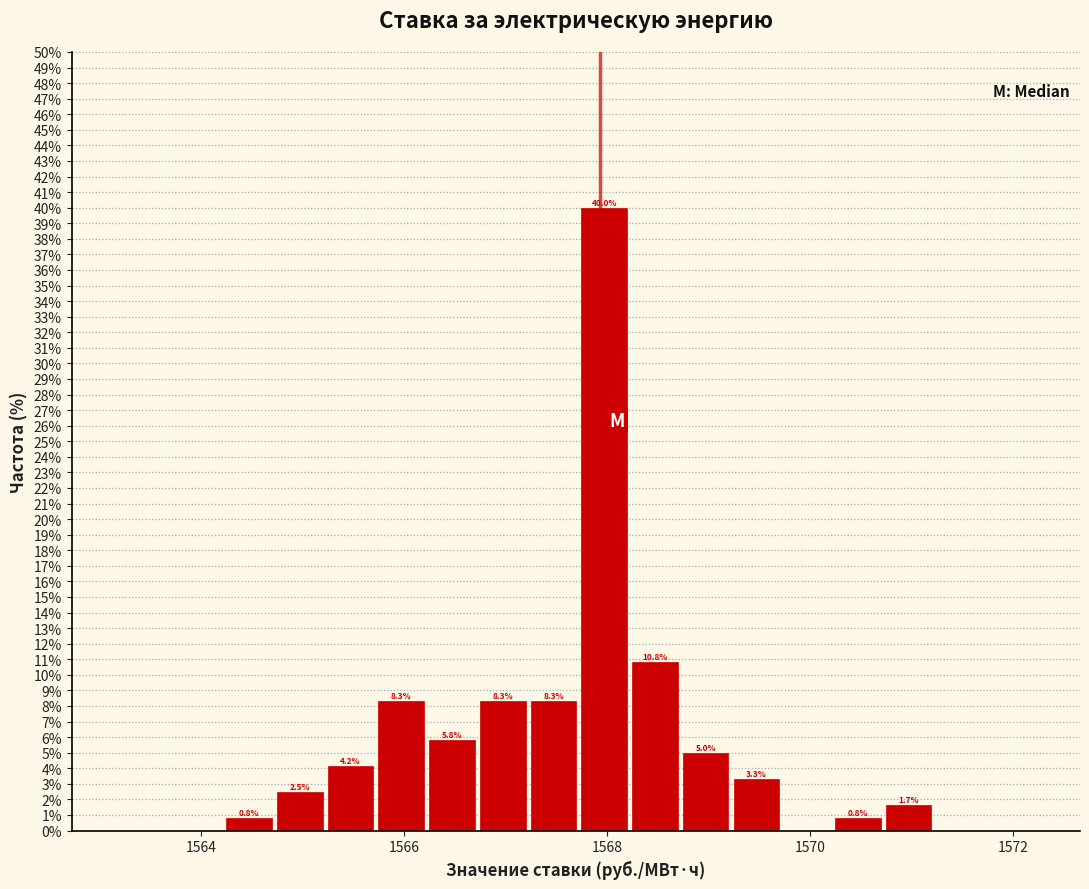

Read against the x-axis, roughly where is the centre of the tallest bar?

1568.0